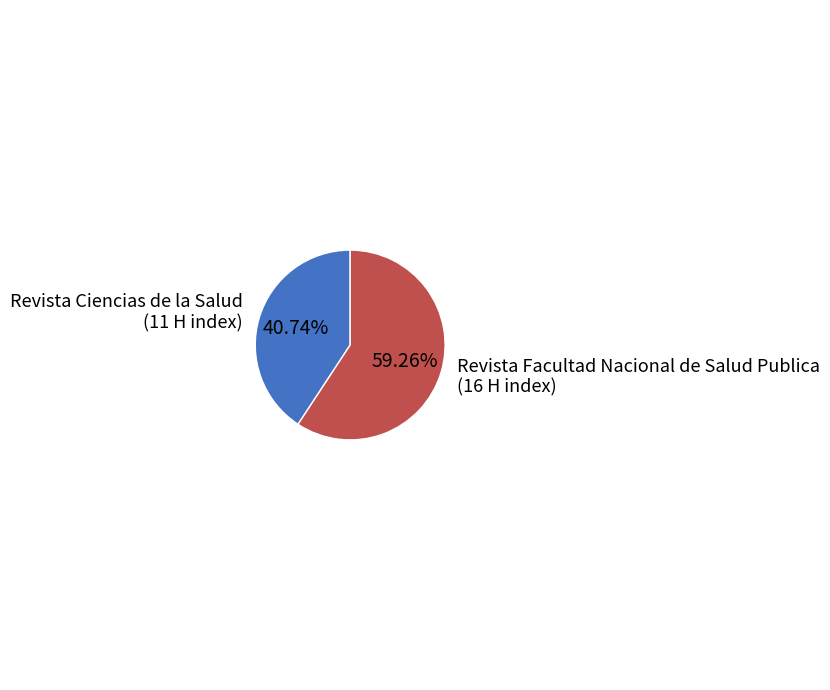

Which category has the smallest portion of the pie?

Revista Ciencias de la Salud